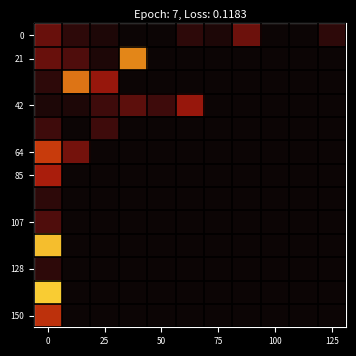

Which series has the largest total across all categories?

21